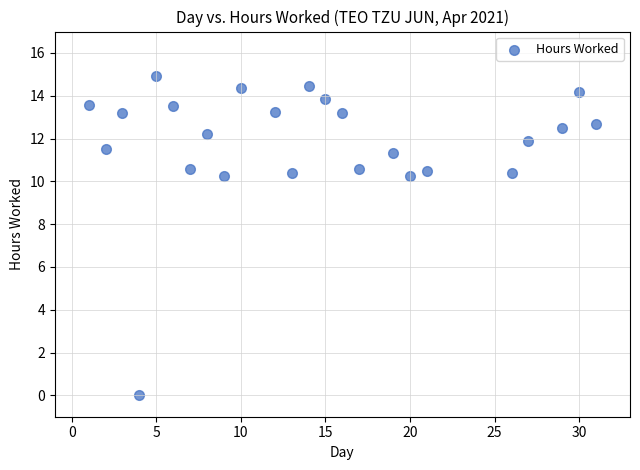

What is the range of X values (max minus min)?

30.0